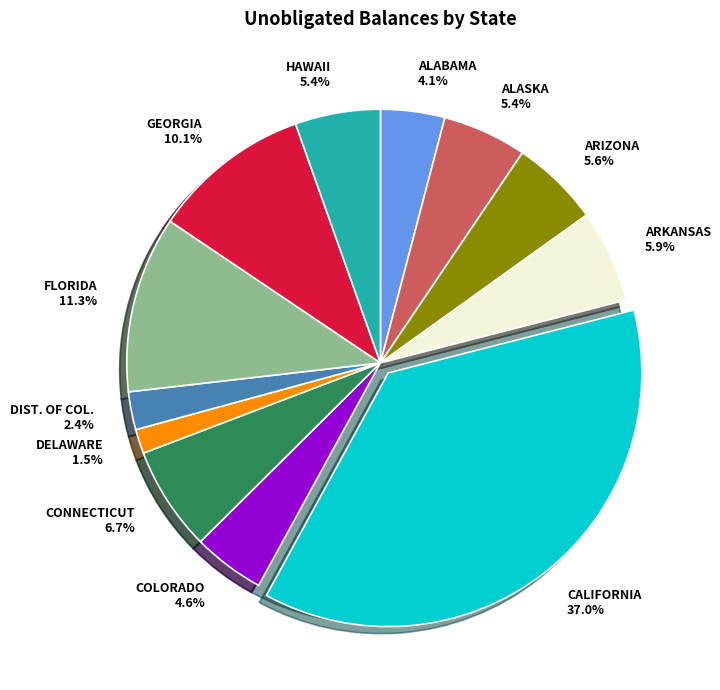

Is CALIFORNIA the majority of the pie?

No